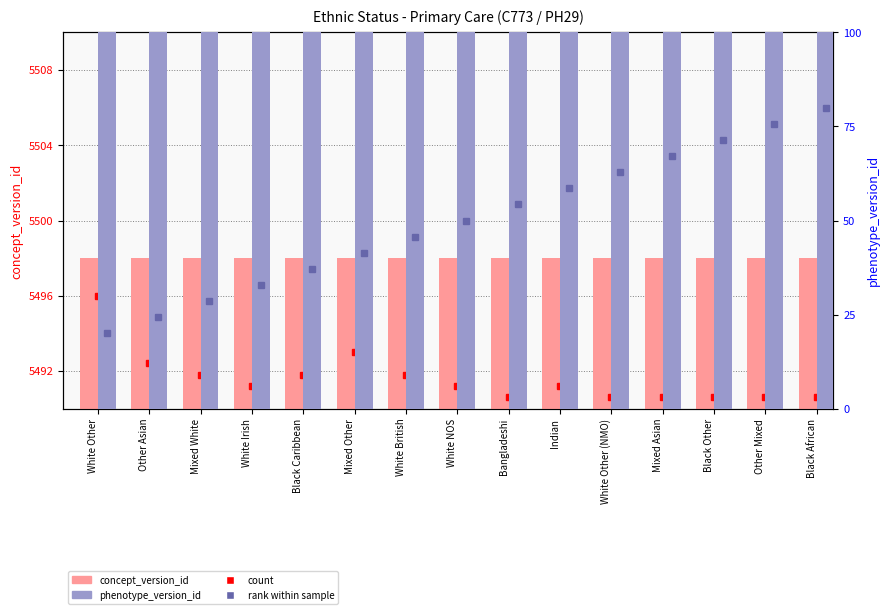

Is it true that concept_version_id equals 9211 at Mixed Asian?

False